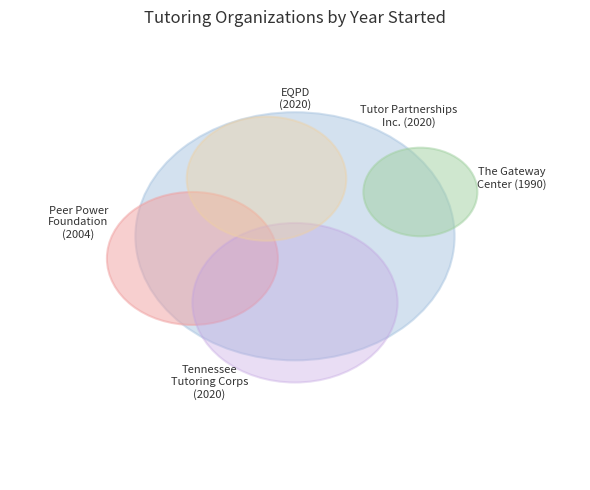

How many slices are in this pie chart?

5